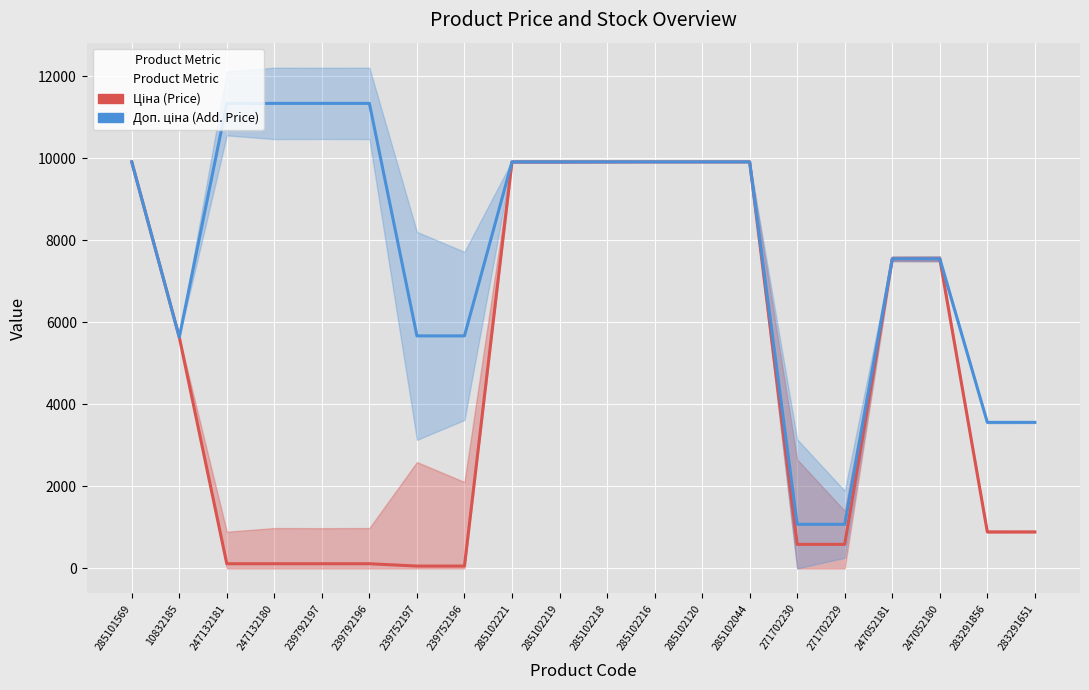

At which label is Доп. ціна closest to 6204?

239752197